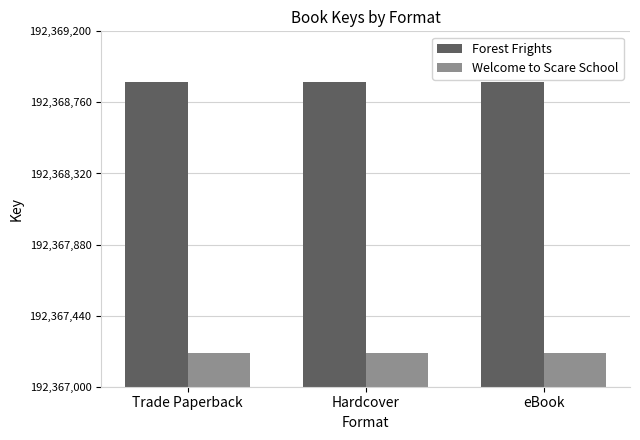

At how many categories does at least one series exceed 192367753?

3